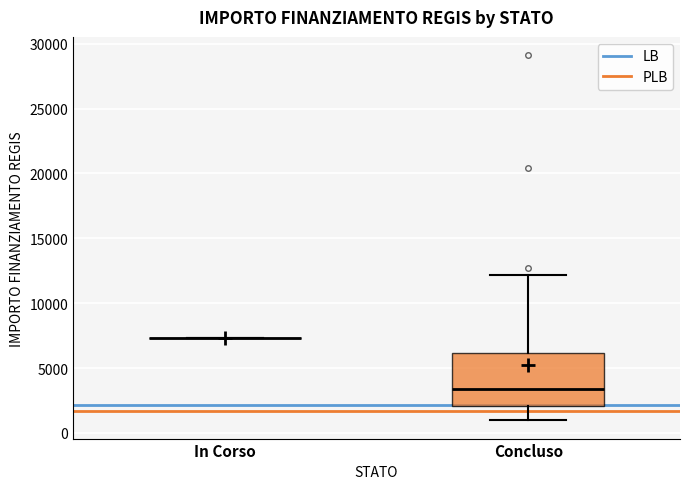

Comparing the boxes themselves (not the whiskers), which one is the tallest?

Concluso